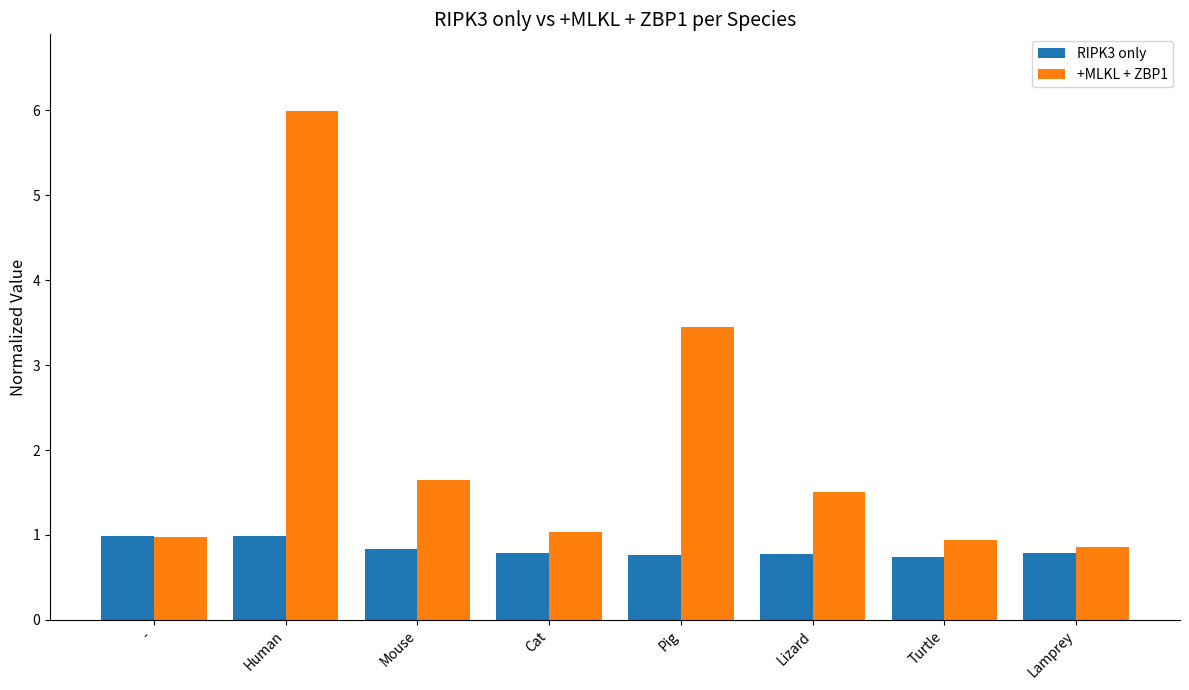

What is the total value across all series at Turtle?

1.7